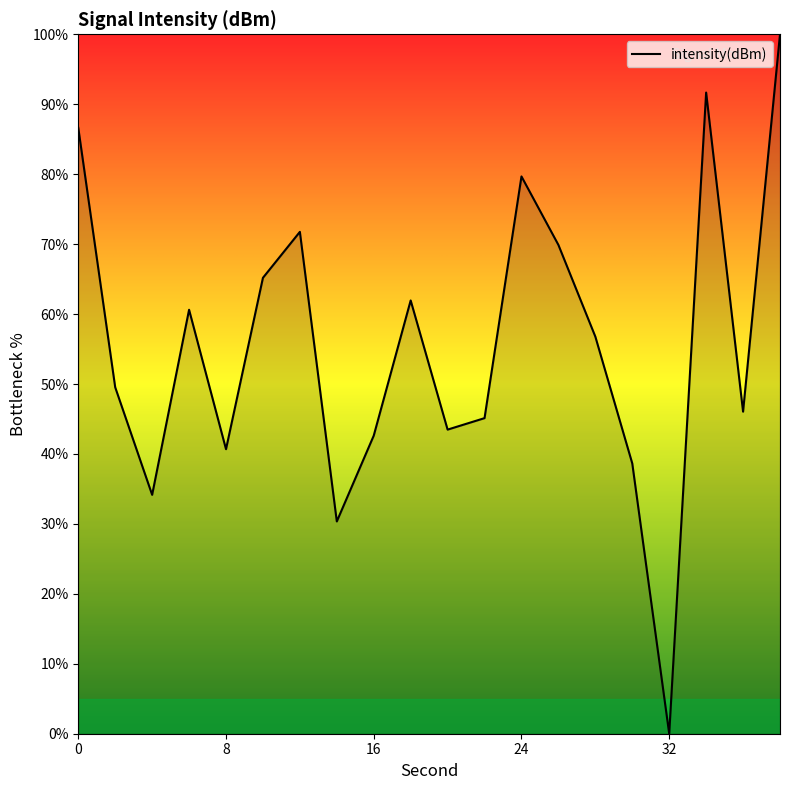

What is the maximum value shown in the chart?

100.0